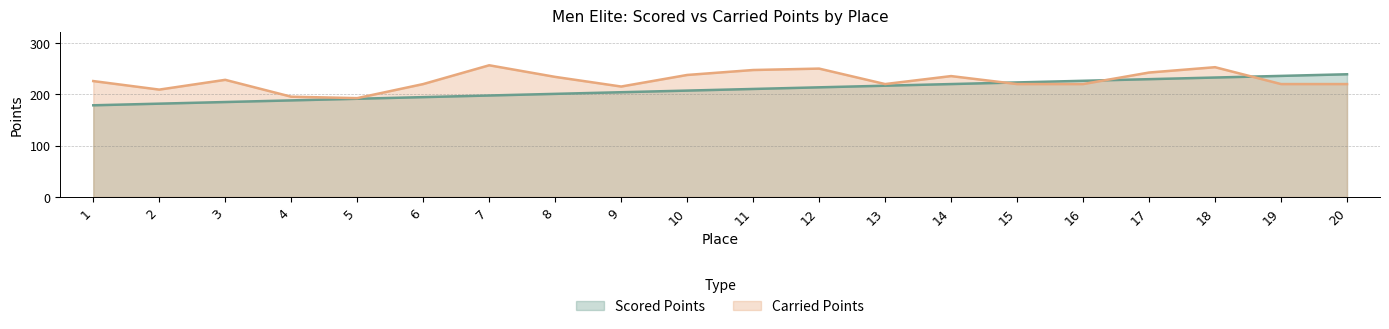

What is the maximum value shown in the chart?

256.6